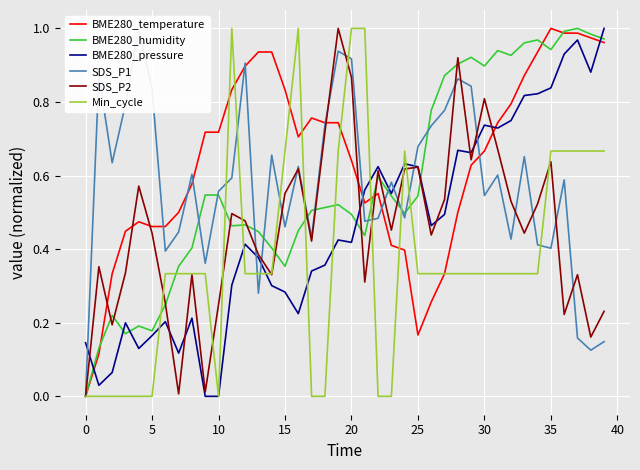

How many categories are shown in the chart?

40